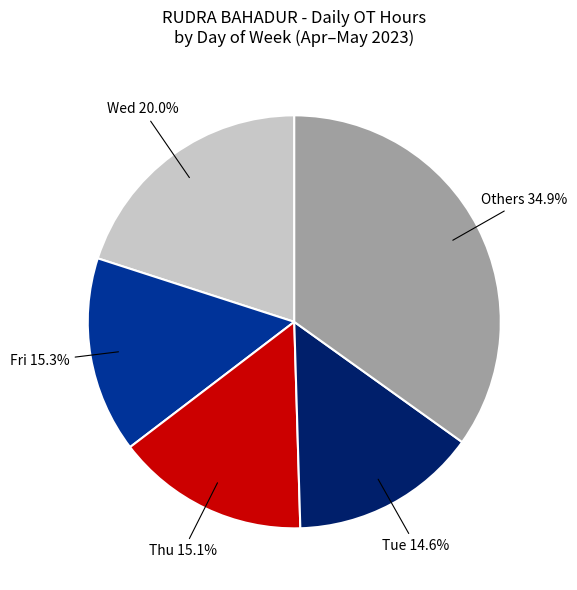

Is there a majority slice in this chart?

No